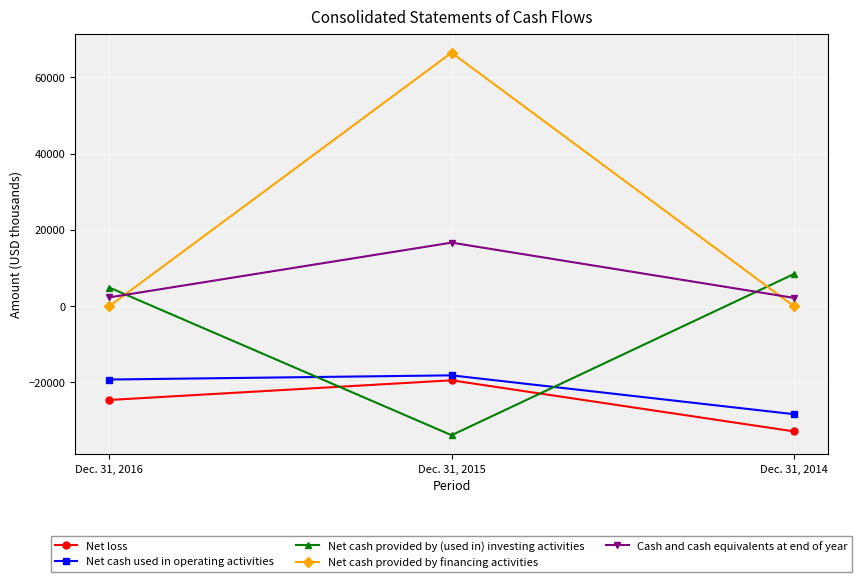

Rank the categories by Net loss value from highest to lowest.

Dec. 31, 2015, Dec. 31, 2016, Dec. 31, 2014